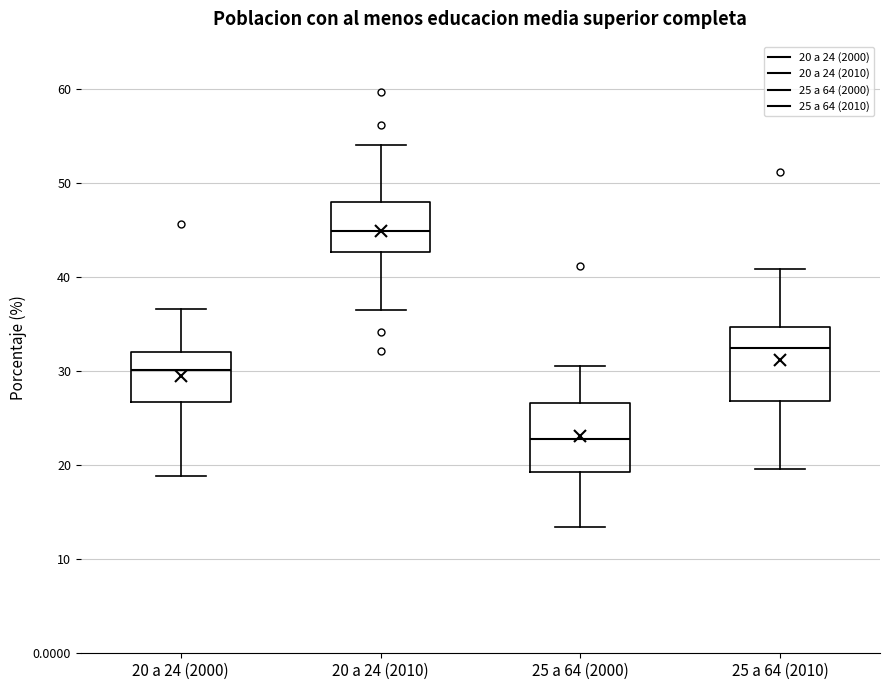

Where is the upper edge of the box for 20 a 24 (2000) on the y-axis? The values are not printed on the chart, so give them approximately, as read against the axis.

32